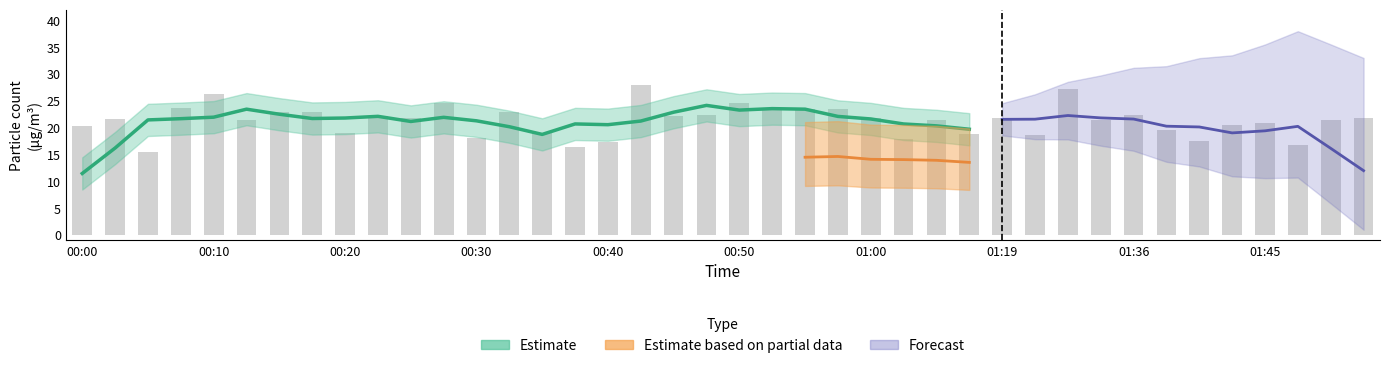

Reading right to left, what are all the values shown in this chart?

21.8	21.4	16.8	20.8	20.5	17.6	19.5	22.3	21.5	27.1	18.7	21.7	18.9	21.4	17.9	21.8	23.5	23.6	23.8	24.6	22.3	22.1	27.9	17.4	16.4	18.9	22.9	18.2	24.6	21.9	22.2	19.0	22.9	23.0	21.4	26.2	23.7	15.5	21.6	20.3